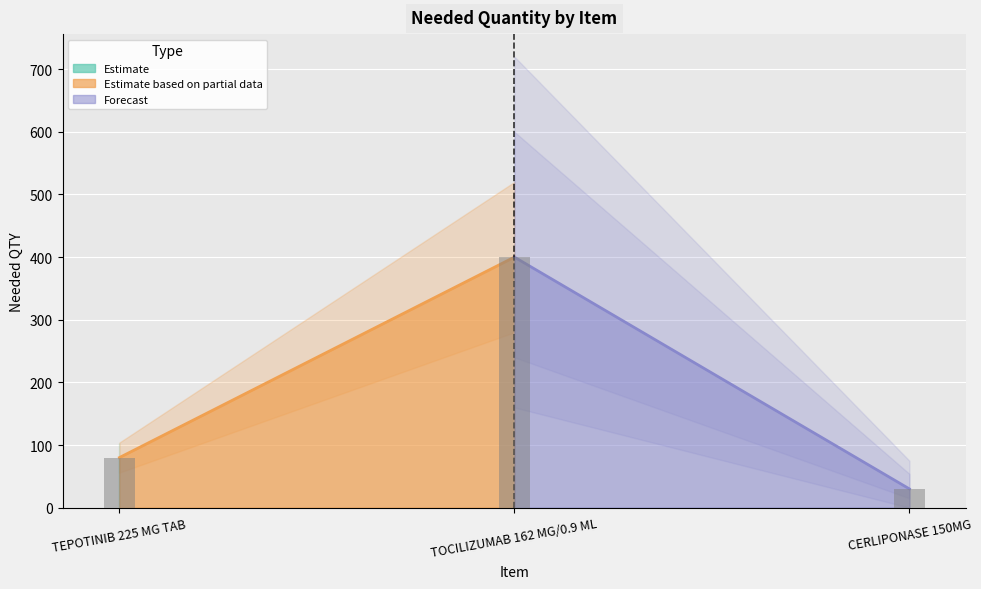

Count the values in the range 30 to 400.

3